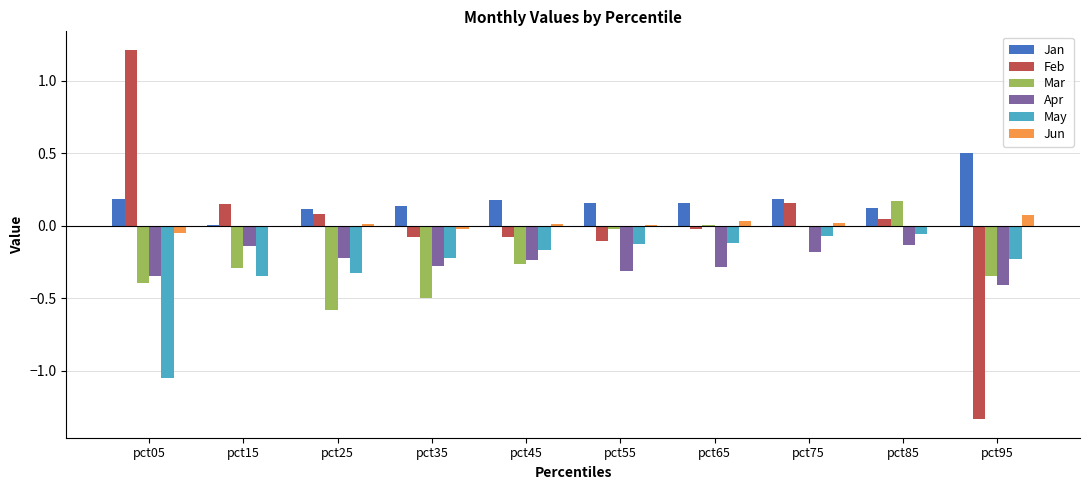

Which category has the highest value in the Mar series?

pct85